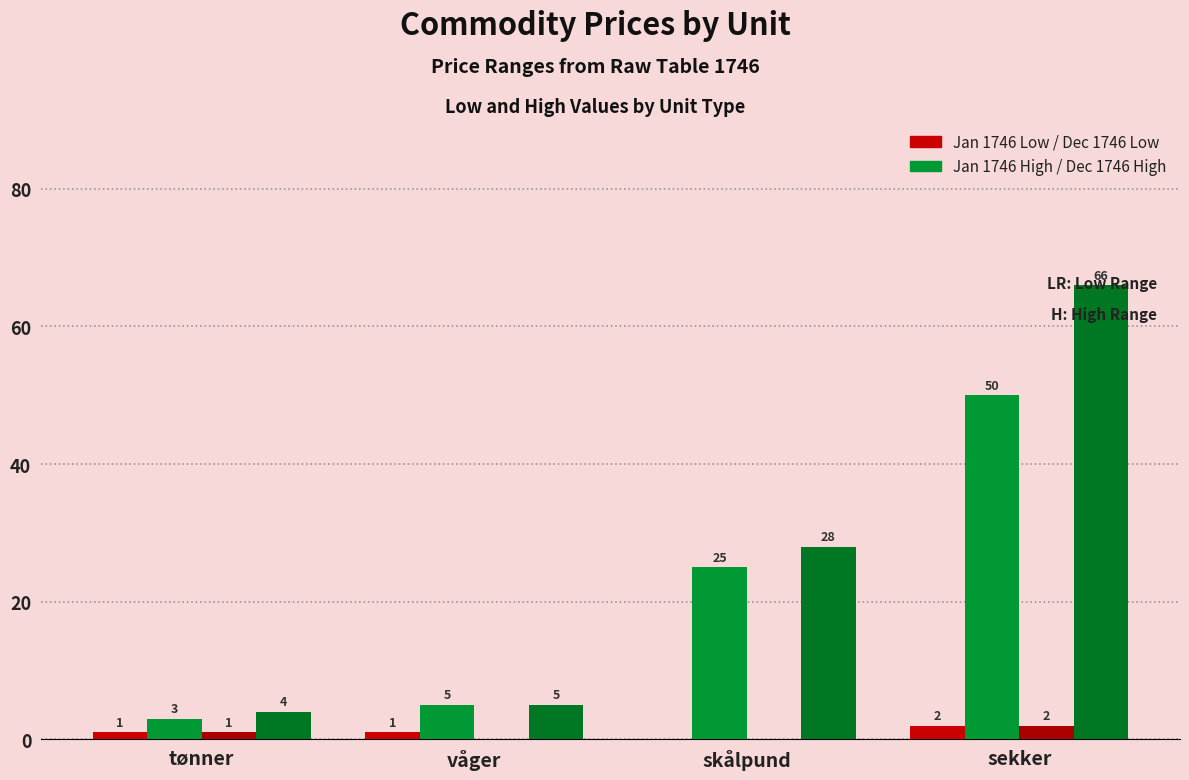

How many data points does each series have?

4